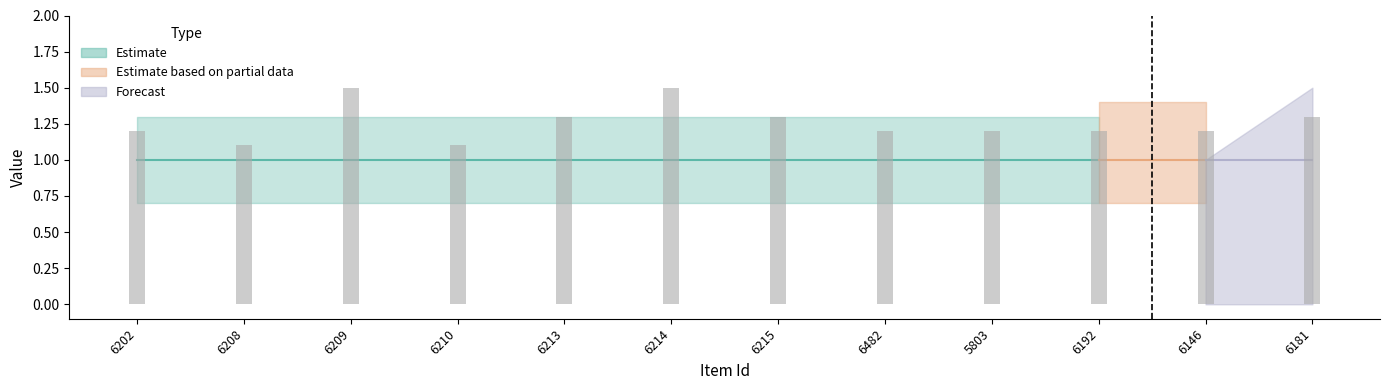

What is the label of the 2nd bar from the left?

6208